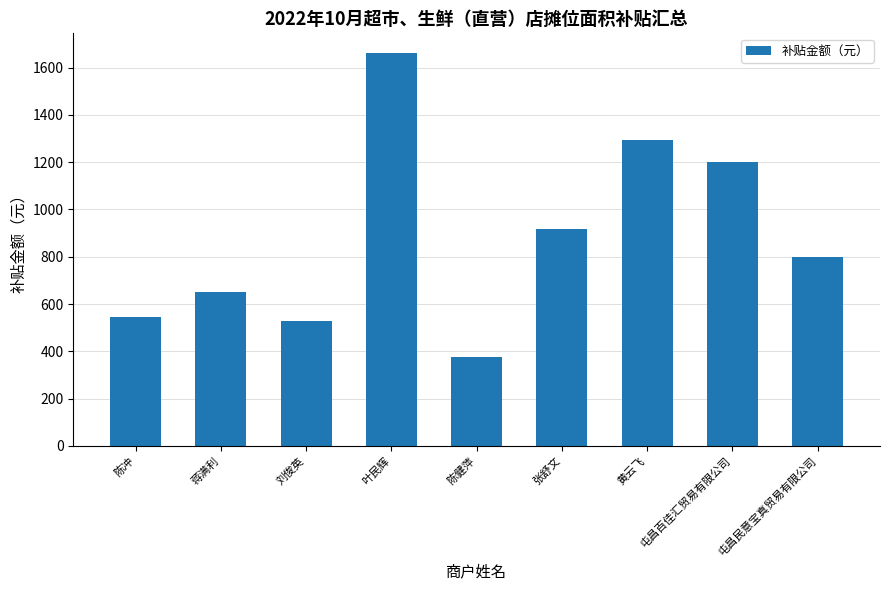

The value at 陈冲 is 110.5. True or false?

False